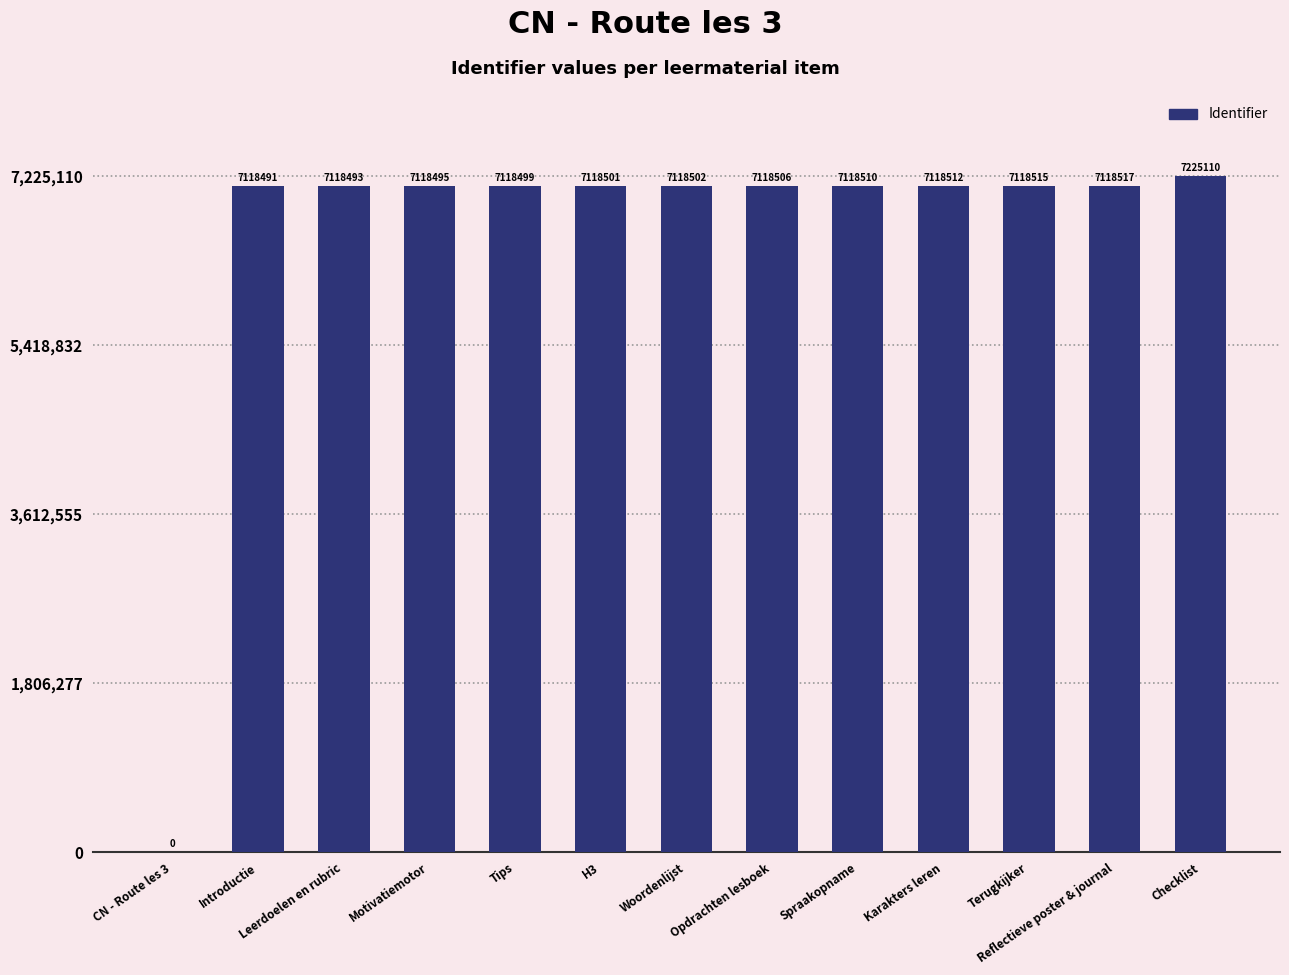

What is the approximate value at Opdrachten lesboek, to the nearest 10?

7118510